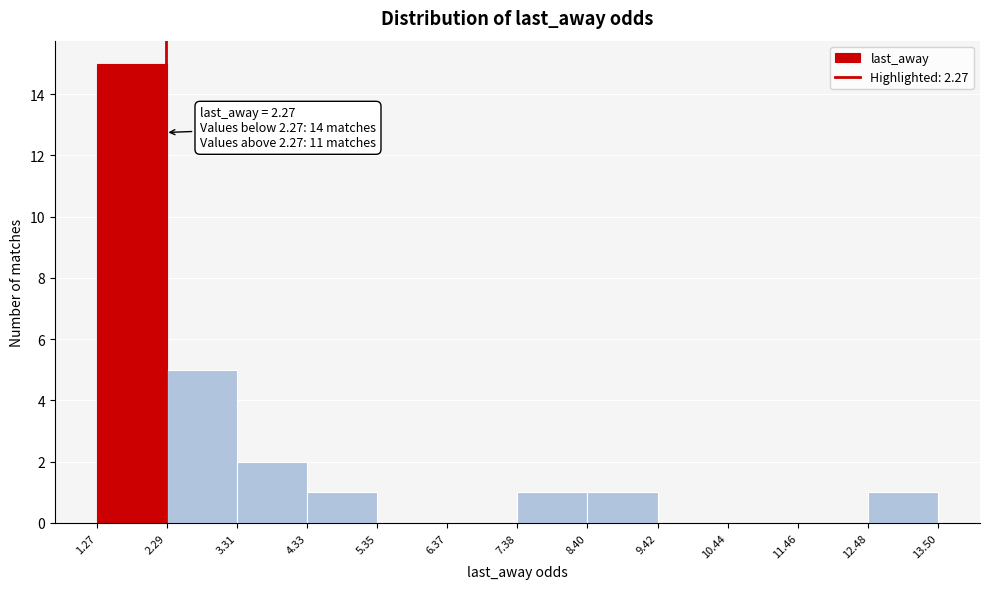

Over which range of the x-axis is the bar tallest?

1.27 to 2.29